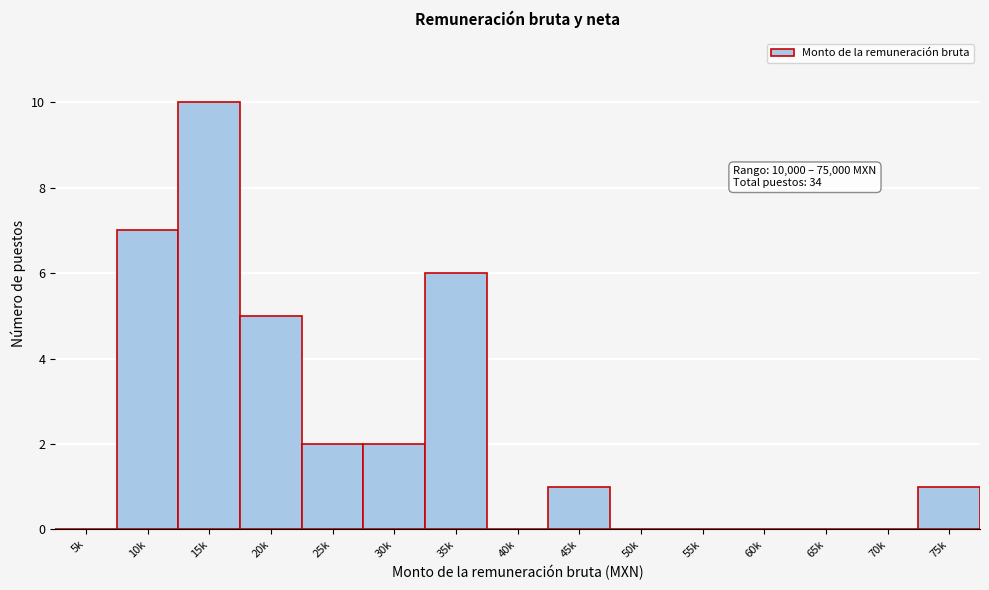

Reading left to right, transcribe all the data shown in this chart.

5k=0	10k=7	15k=10	20k=5	25k=2	30k=2	35k=6	40k=0	45k=1	50k=0	55k=0	60k=0	65k=0	70k=0	75k=1